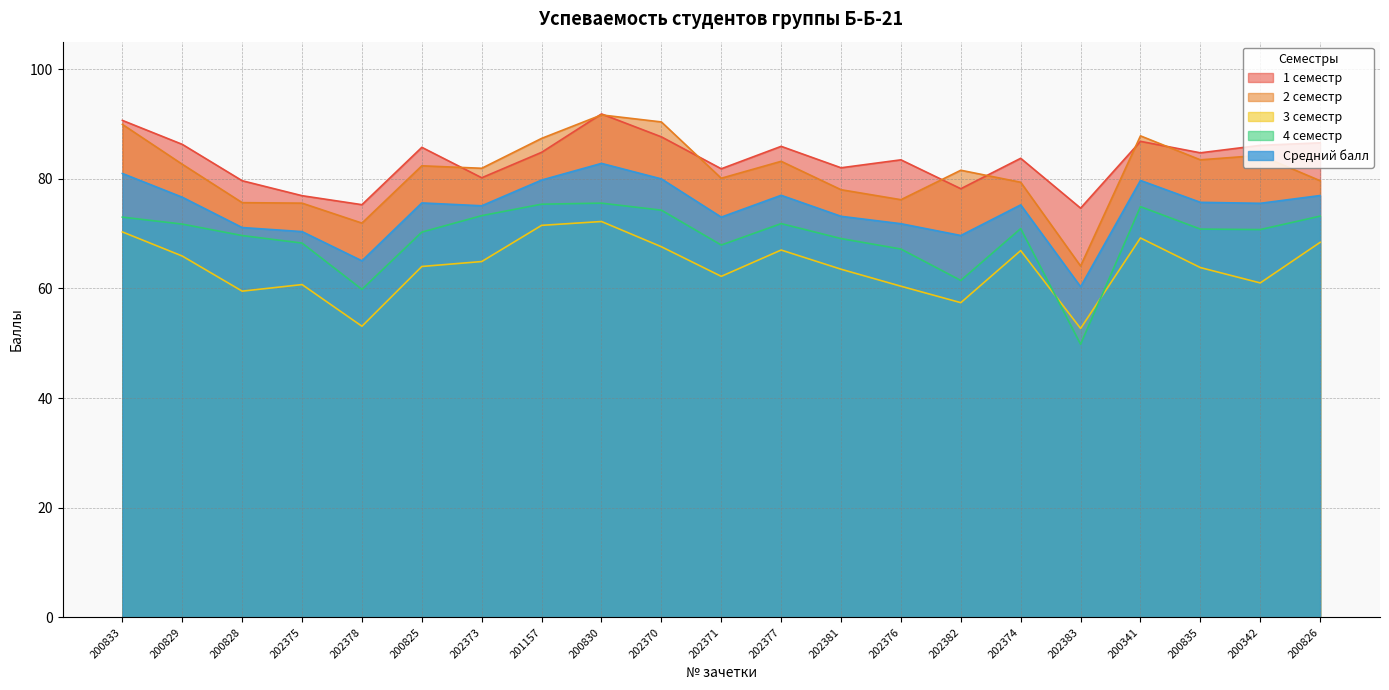

Where is the first local minimum for Средний балл?

202378